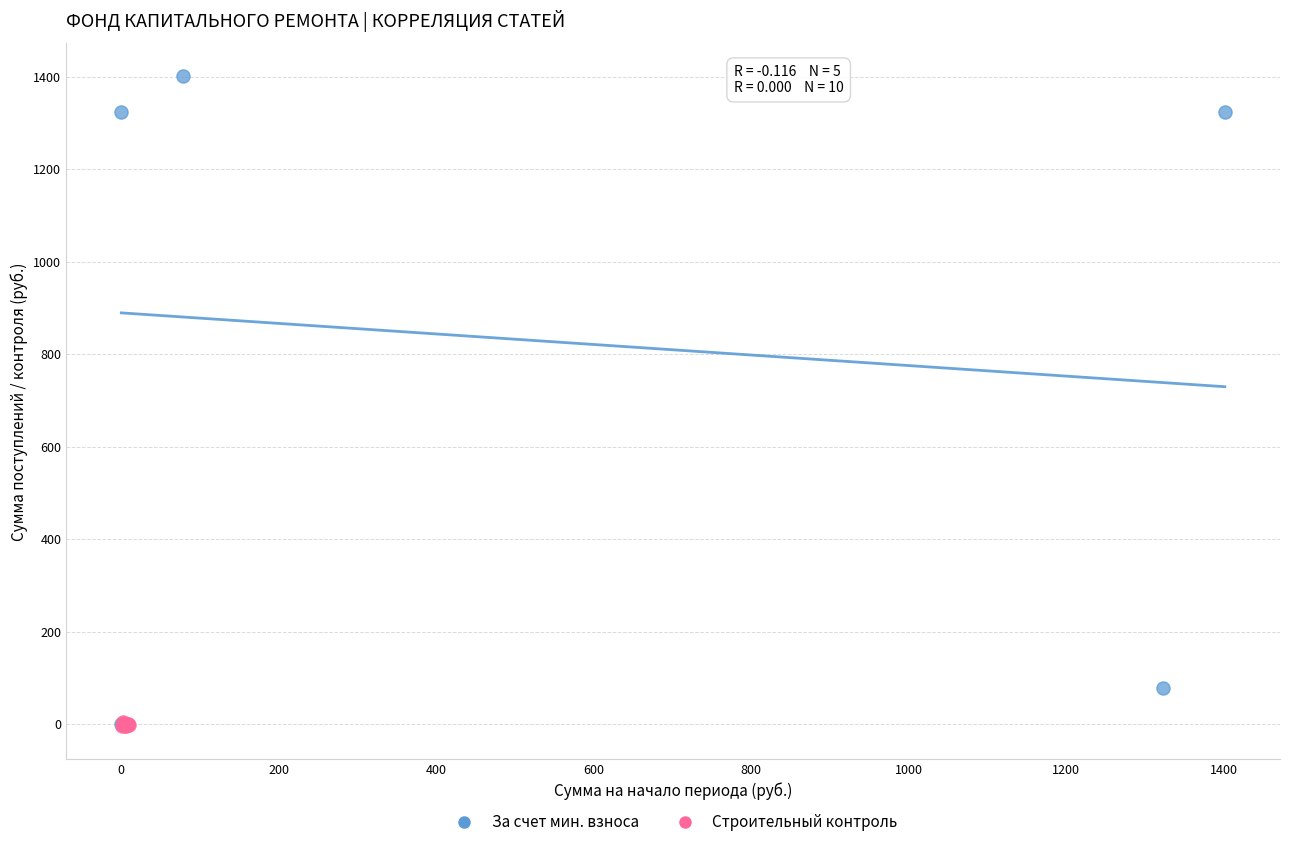

Which series reaches the maximum Y coordinate?

За счет мин. взноса